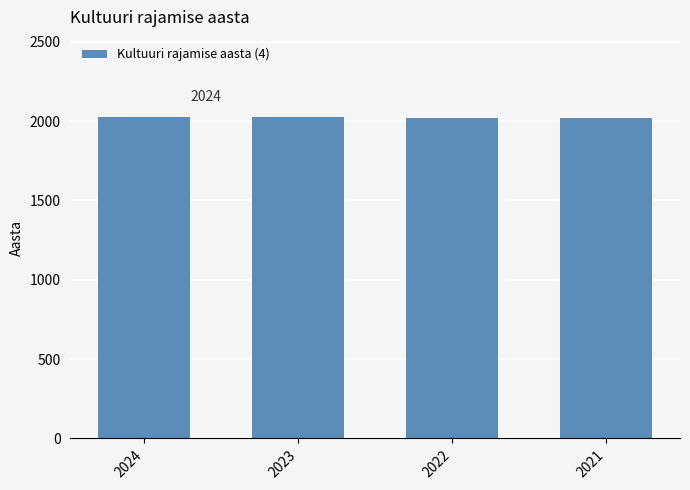

What is the ratio of the value at 2024 to the value at 2023?

1.0